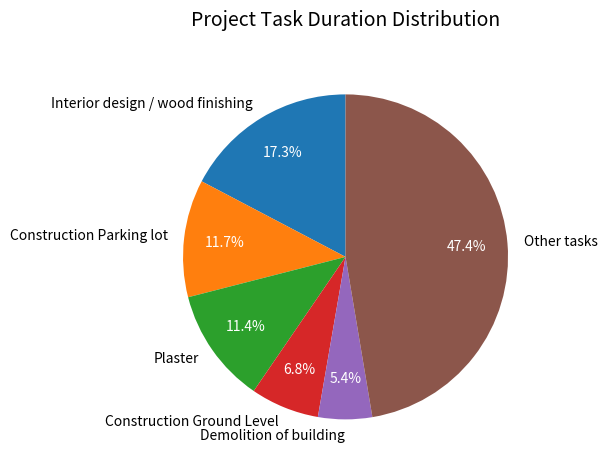

Count the number of slices in the pie.

6